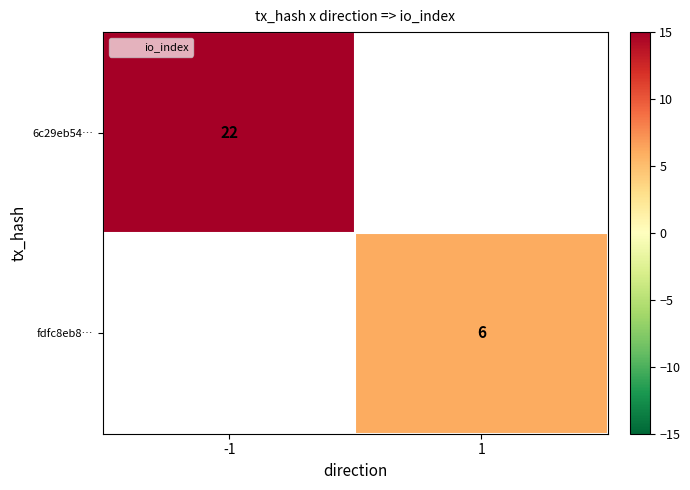

The value of fdfc8eb8… at 1 is 8. True or false?

False